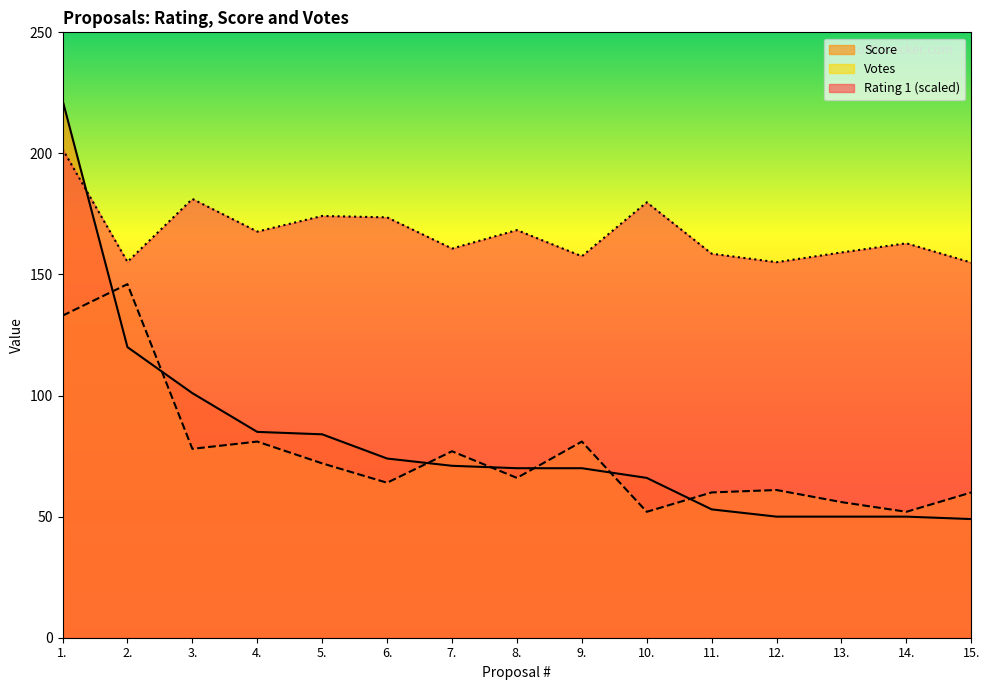

The value of Score at 11. is 92.0. True or false?

False